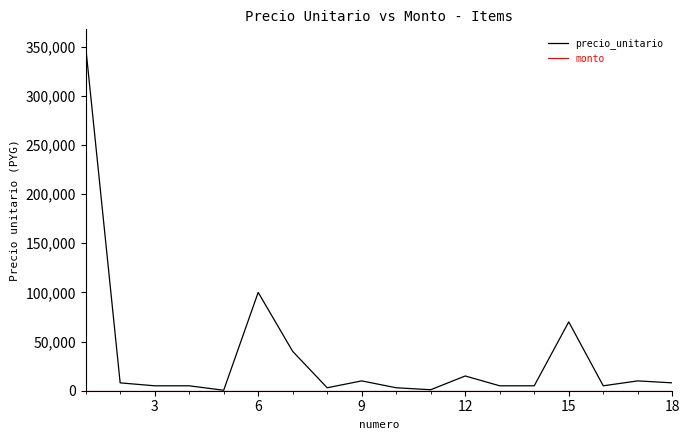

Which series has the largest range (max minus min)?

precio_unitario